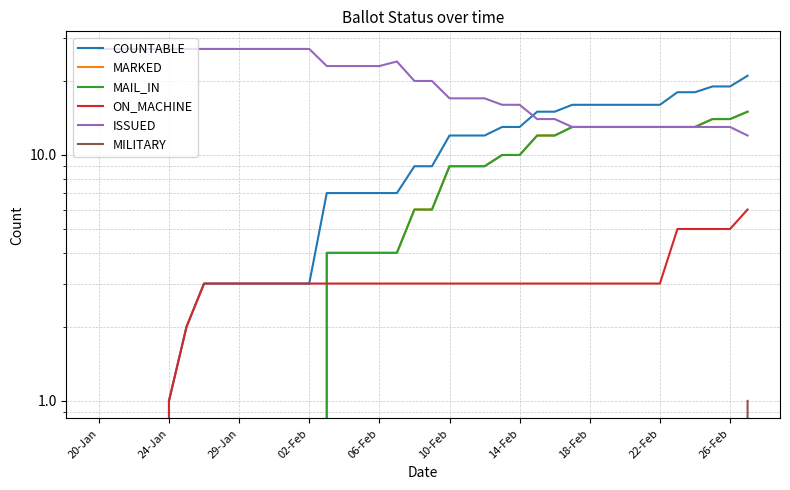

Which series has the largest range (max minus min)?

COUNTABLE